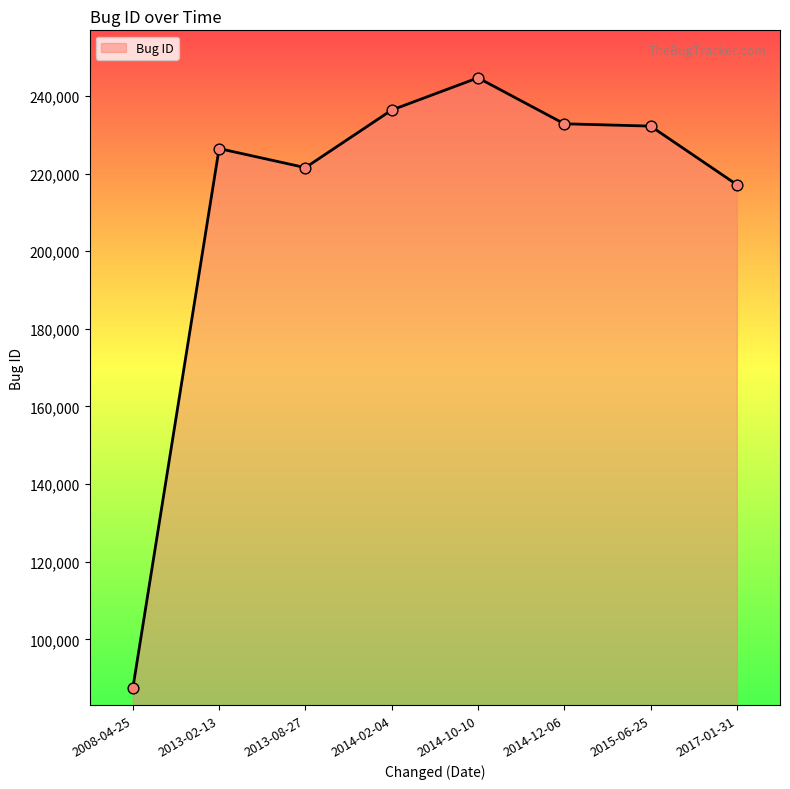

What is the change in value from 2008-04-25 to 2017-01-31?

+129760